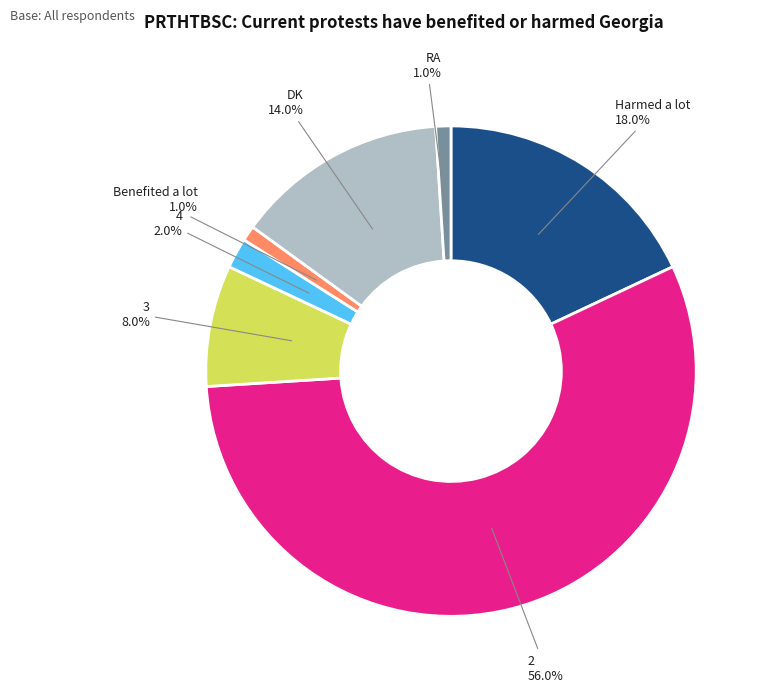

Is the sum of 3 and RA greater than half?

No